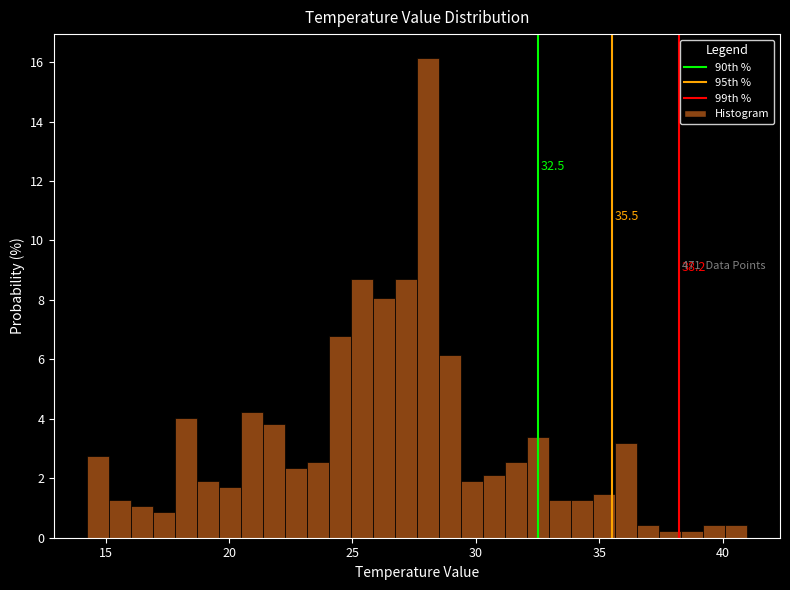

Around what value on the x-axis is the tallest bar? Give the approximate position of its centre, as read against the axis.

28.0